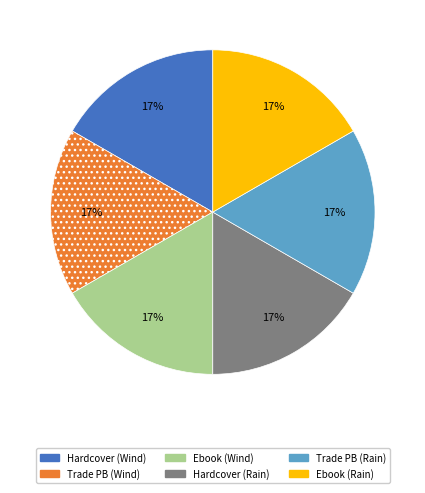

True or false: Trade PB (Rain) accounts for 11% of the total.

False